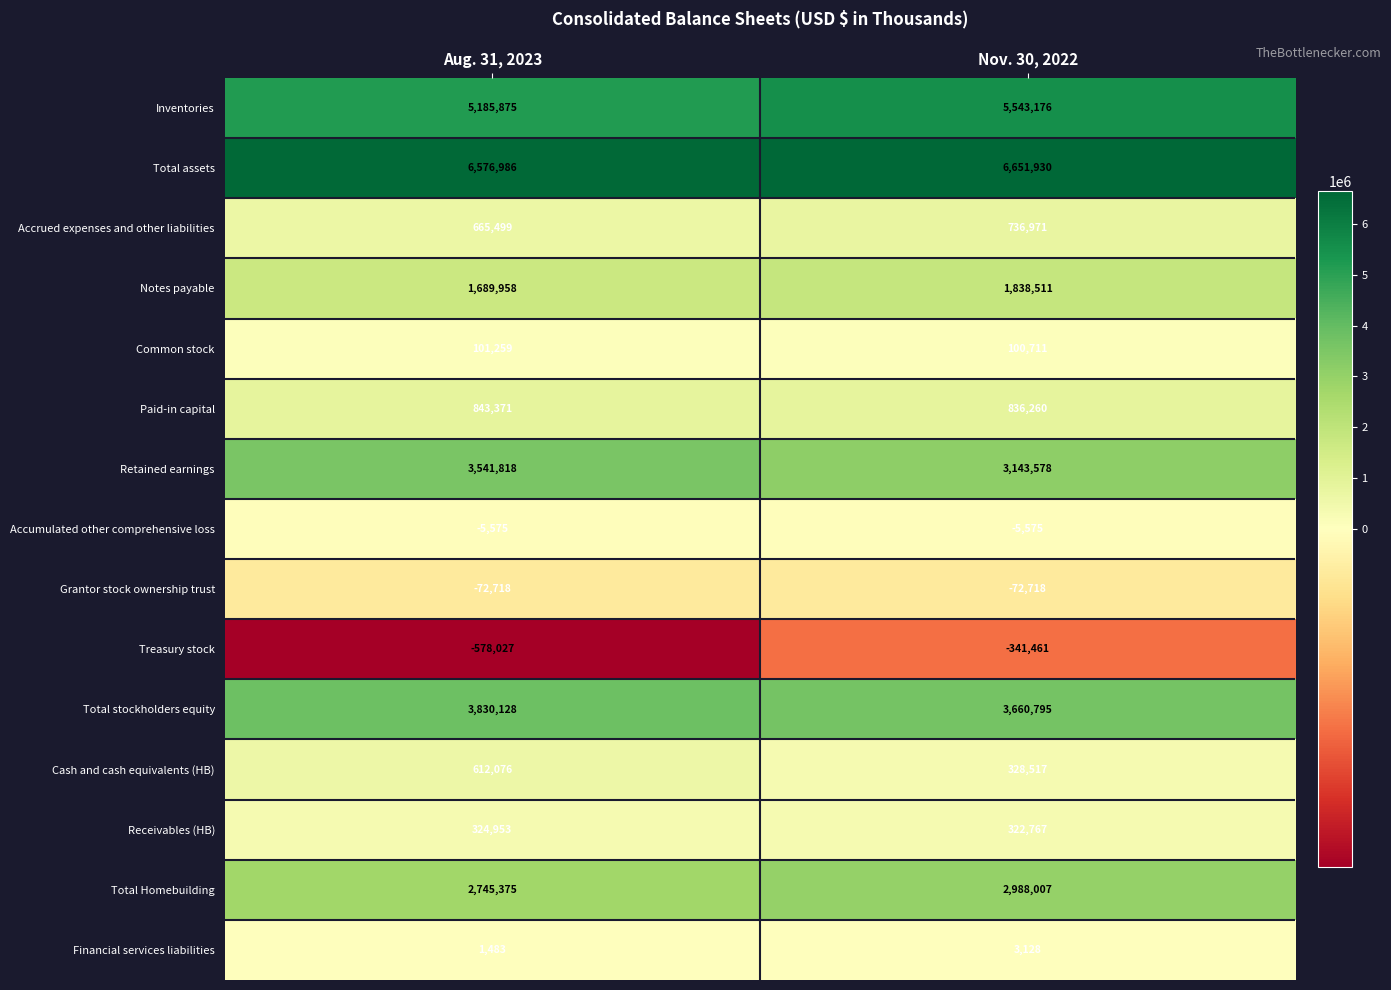

How many categories are shown in the chart?

2